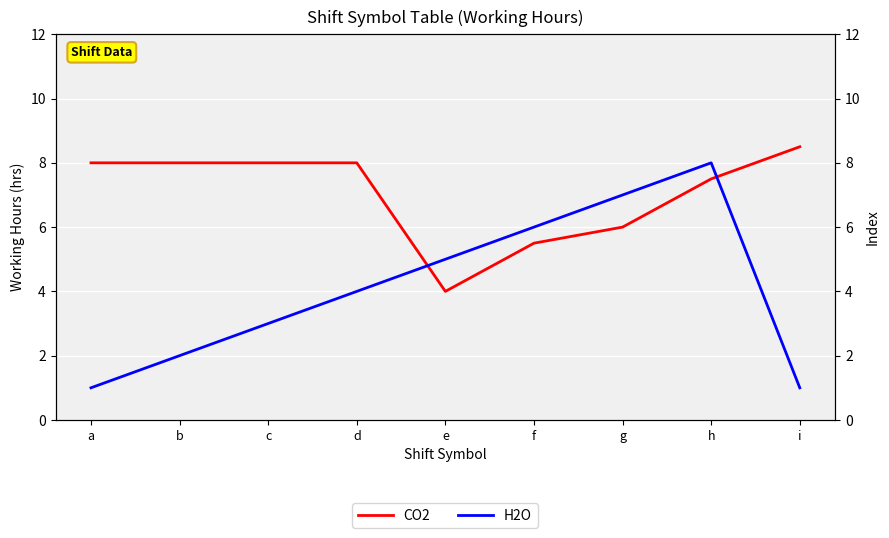

Which has a higher value, d or c?

d